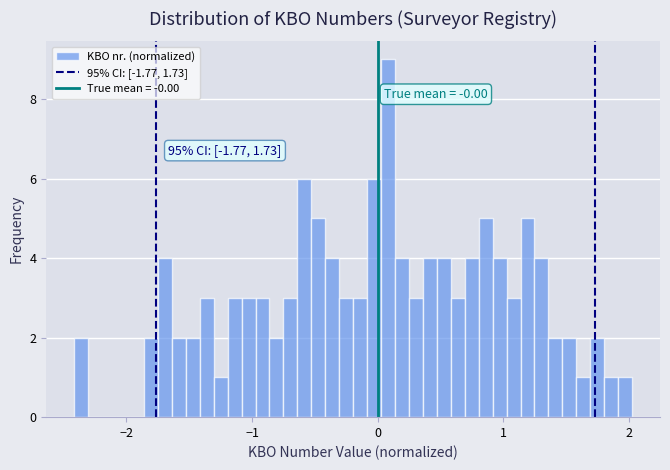

Read against the x-axis, roughly where is the centre of the tallest bar?

0.1